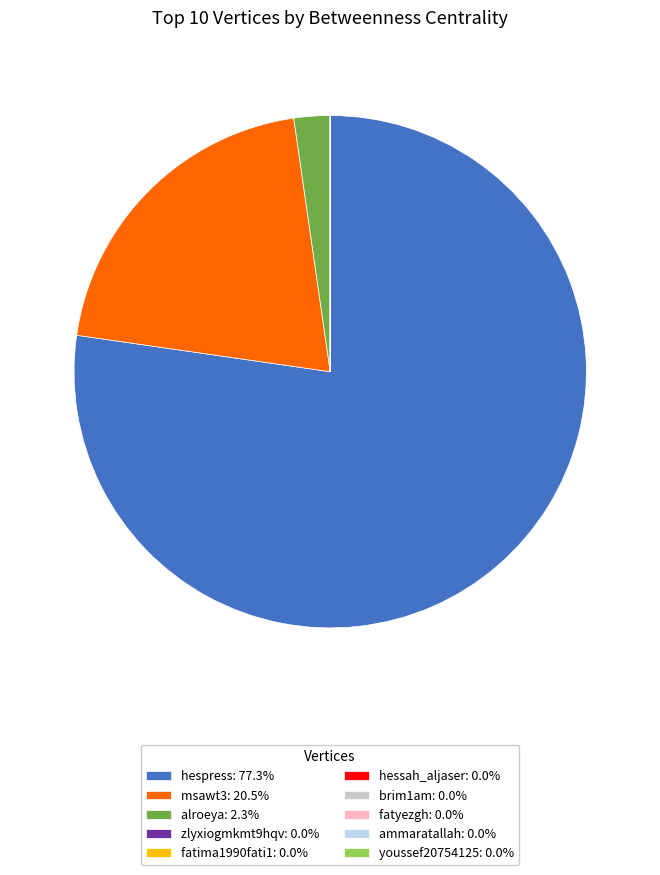

Do alroeya: 2.3% and hespress: 77.3% together represent more than half of the pie?

Yes